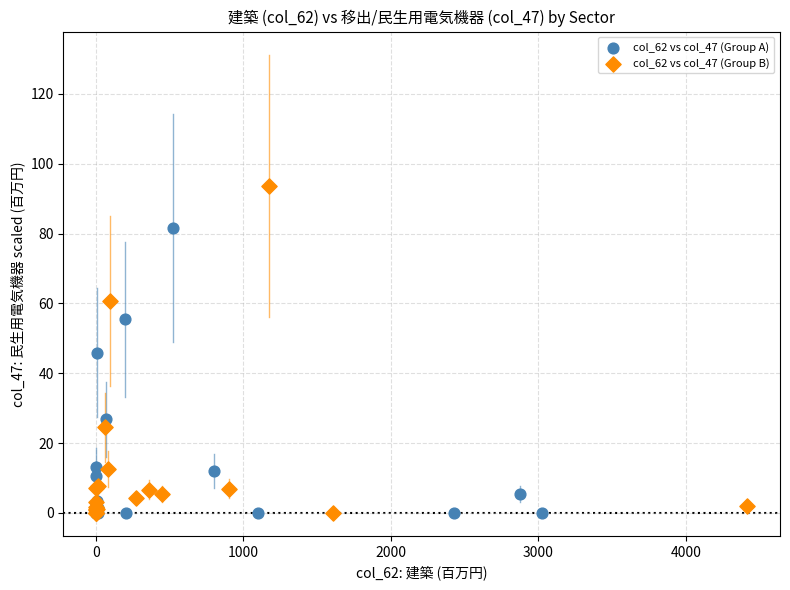

Which series reaches the maximum Y coordinate?

col_62 vs col_47 (Group B)